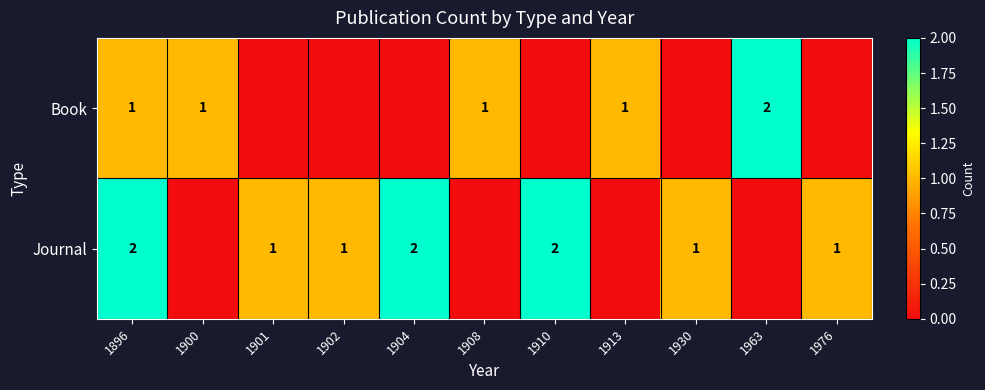

The value of Journal at 1910 is 1. True or false?

False